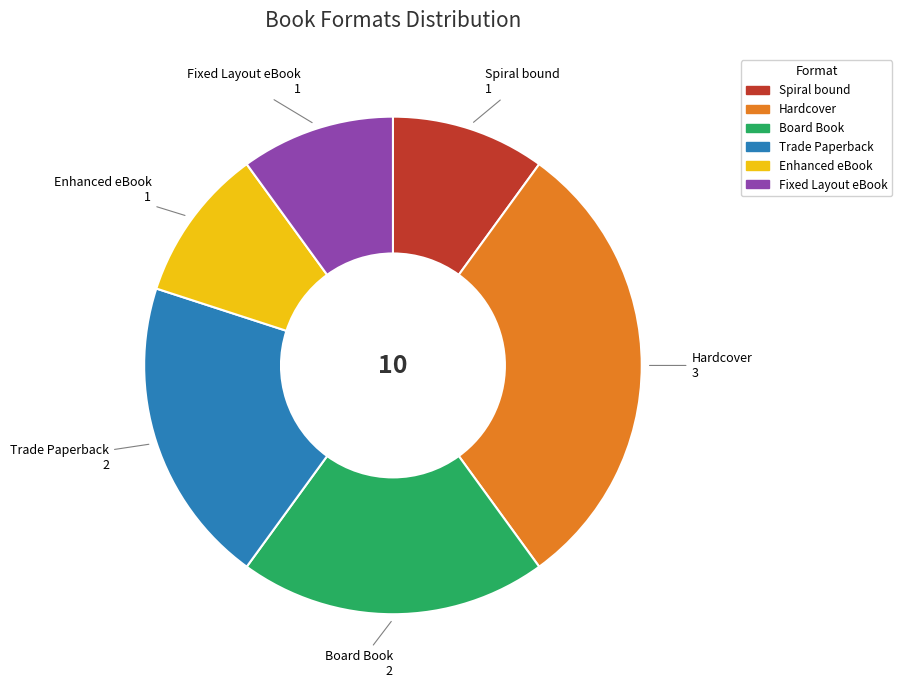

Count the number of slices in the pie.

6